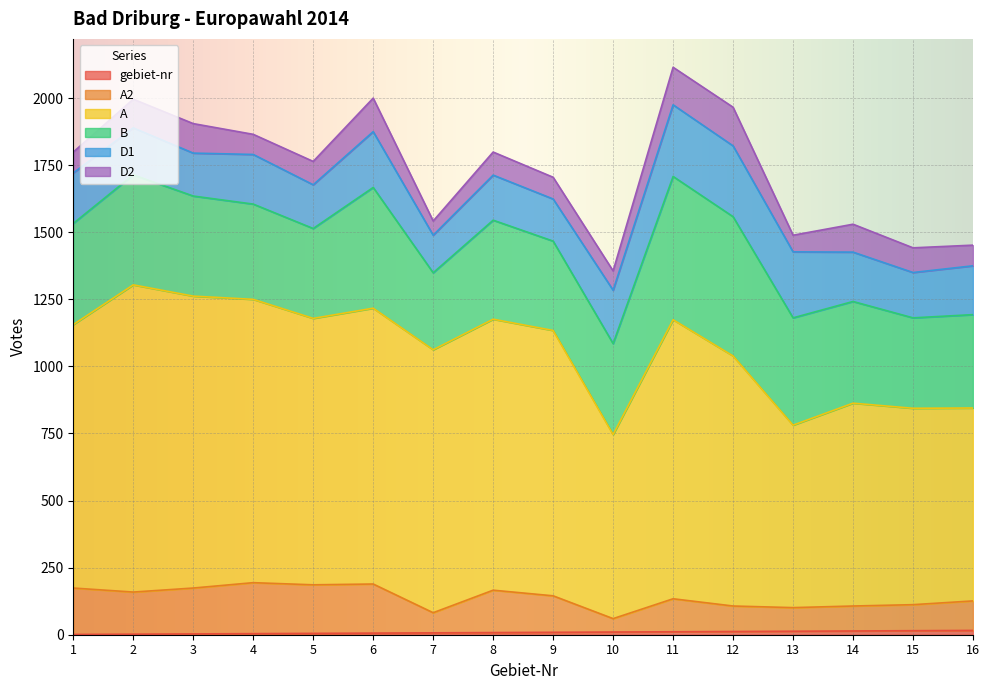

How many data points does each series have?

16